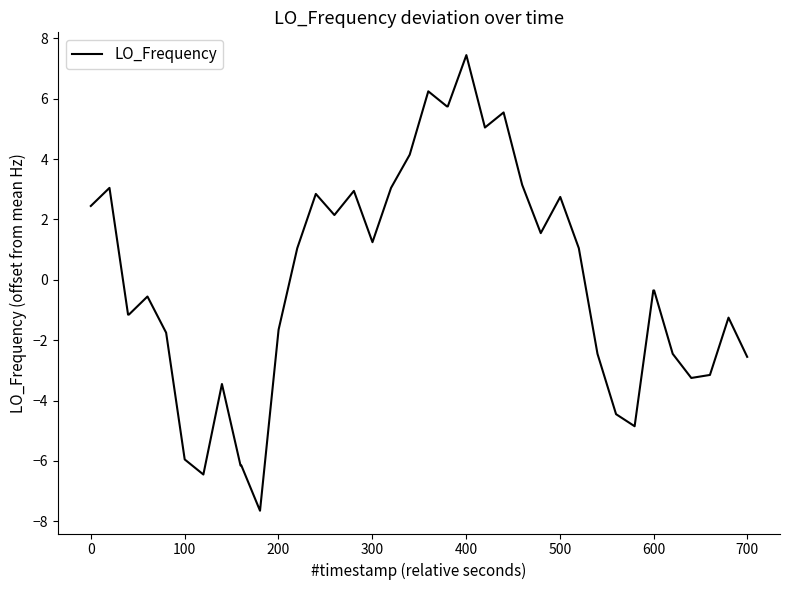

Reading left to right, list all the values displayed in this chart.

2.4	3.0	-1.2	-1.2	-0.6	-1.8	-6.0	-6.5	-3.5	-6.2	-6.2	-7.7	-1.7	1.0	2.8	2.1	2.9	1.2	3.0	4.1	6.2	5.7	5.7	7.4	5.0	5.5	3.1	1.5	2.7	1.0	-2.5	-4.5	-4.9	-0.4	-0.4	-2.5	-3.3	-3.2	-1.3	-2.6